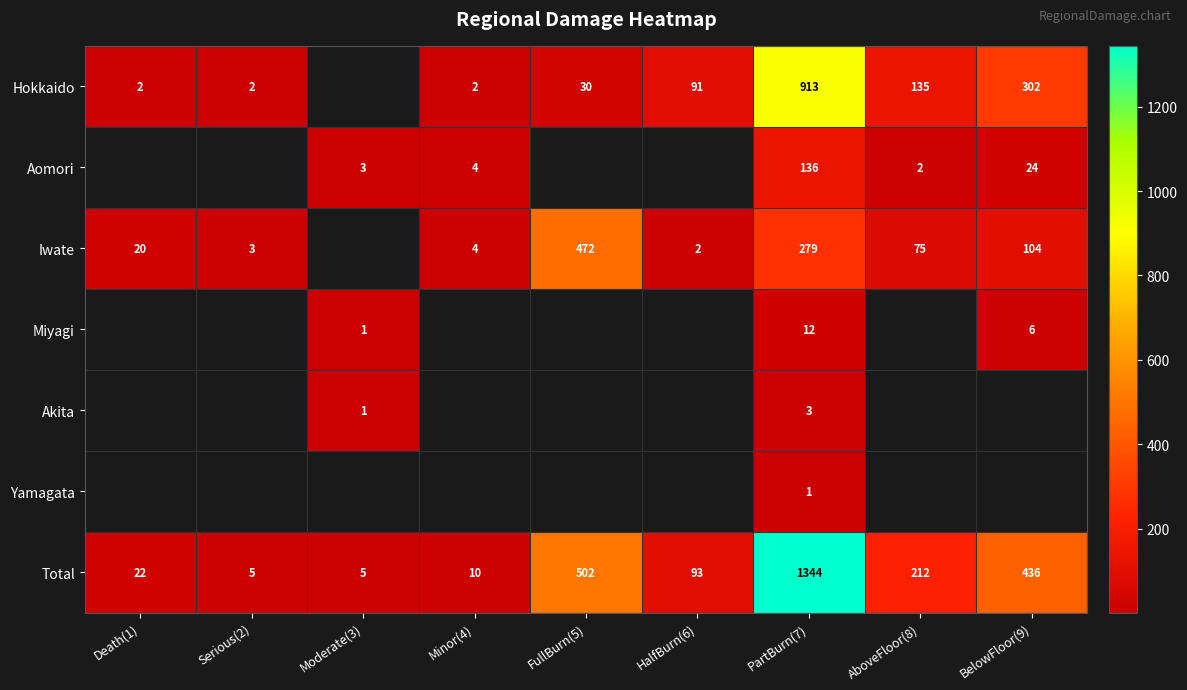

At which label does Total first exceed 93?

FullBurn(5)